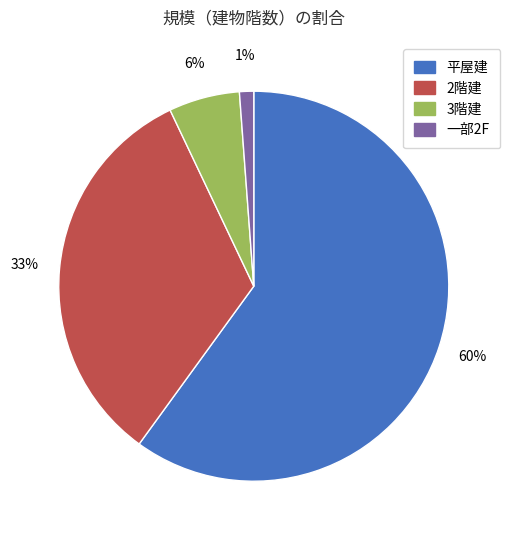

To the nearest percent, what is the combined percentage of 2階建 and 一部2F?

34%